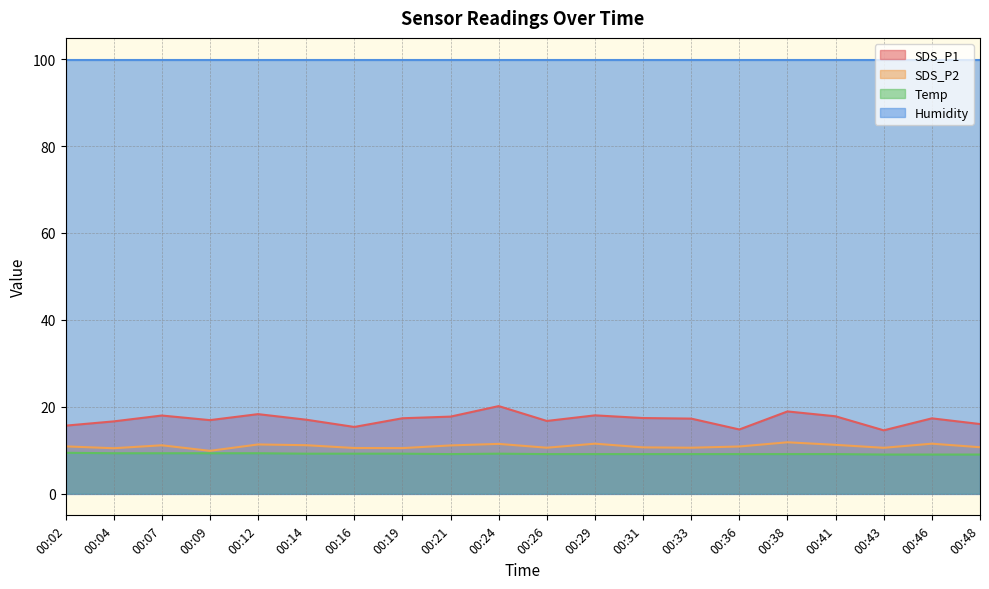

Which category has the highest value across all series?

00:24